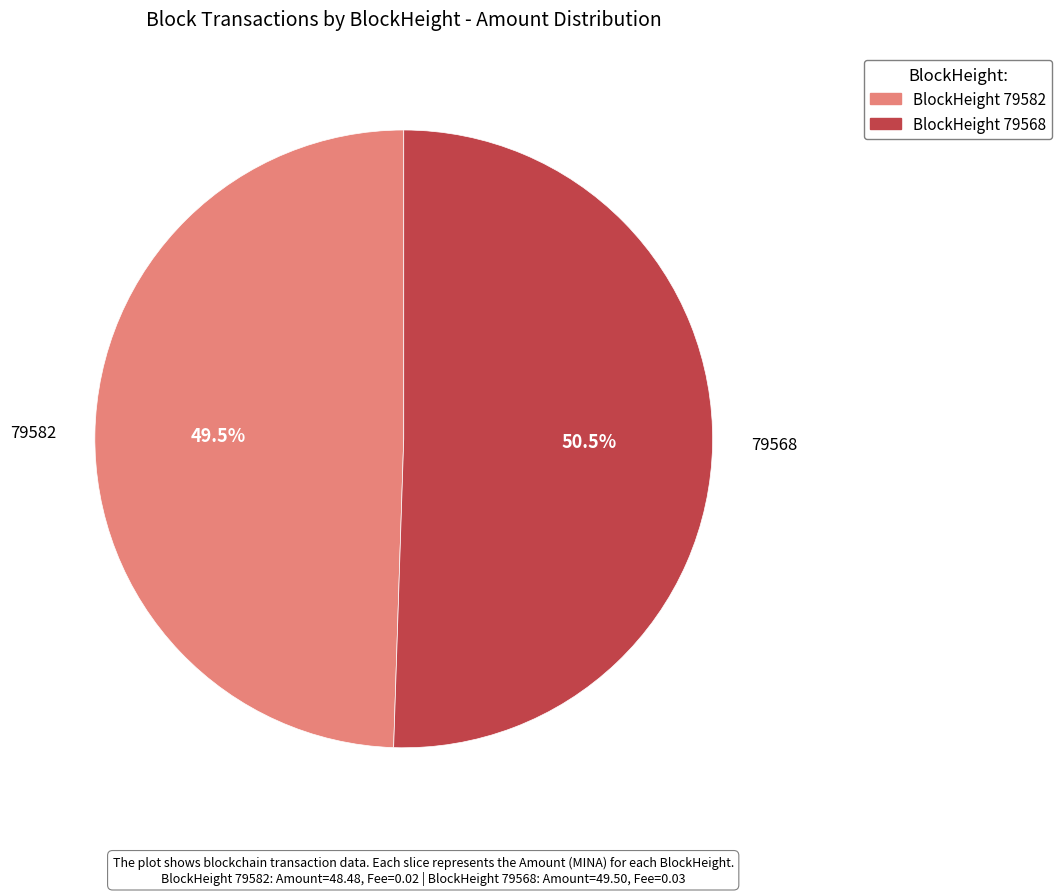

To the nearest percent, what is the average slice percentage?

50%